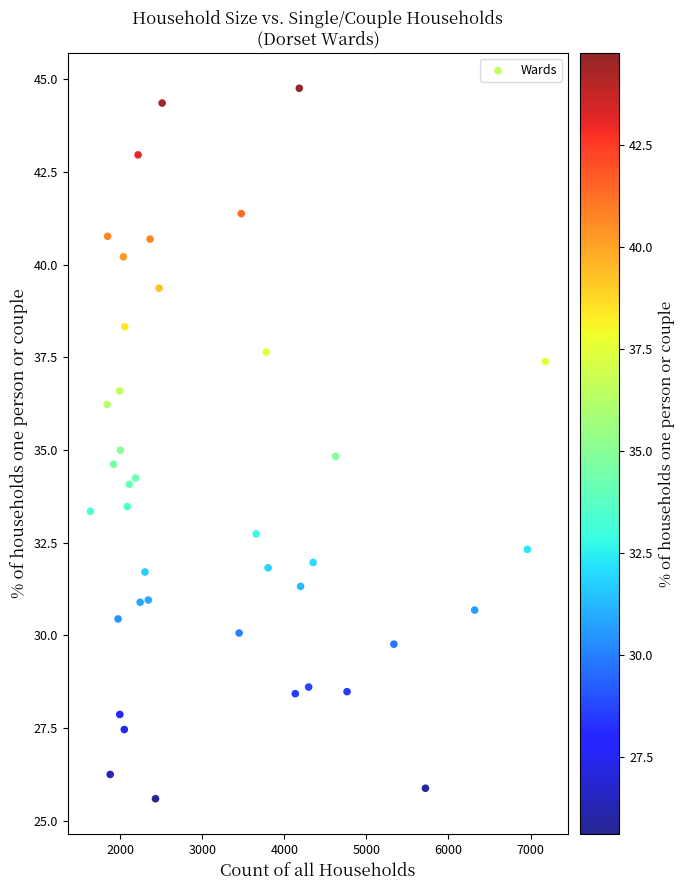

What is the range of Y values (max minus min)?

19.2